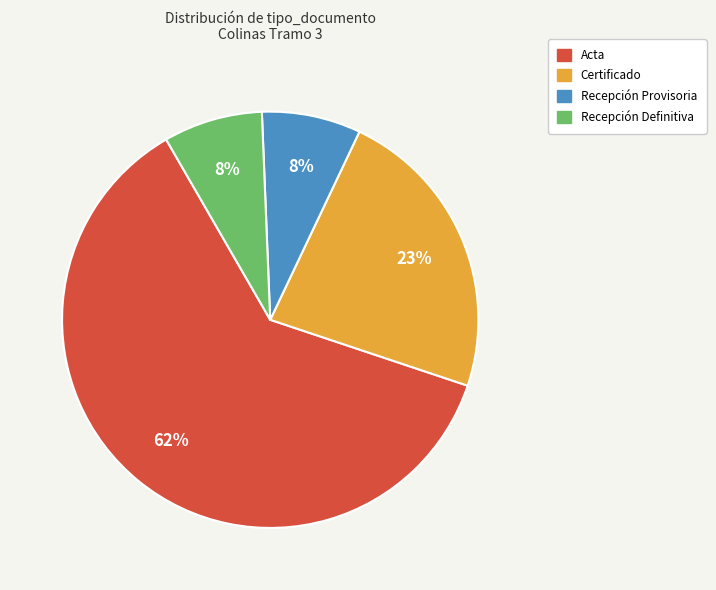

To the nearest percent, what is the average slice percentage?

25%